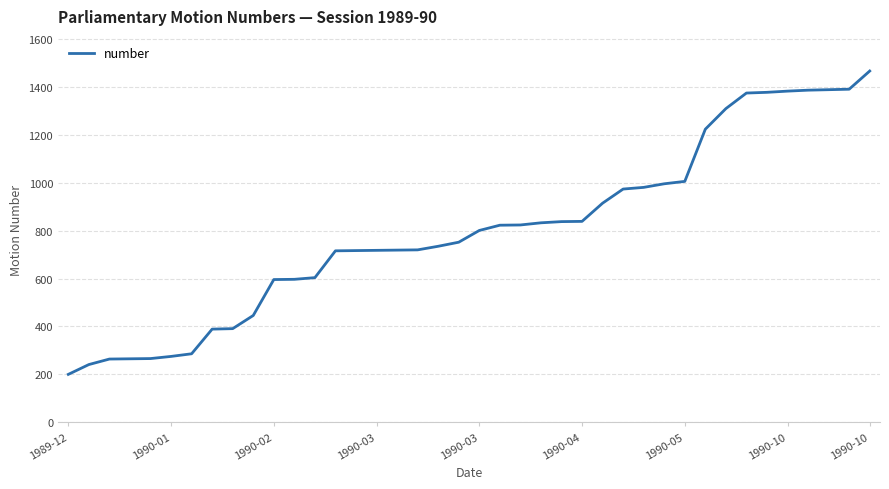

How many categories are shown in the chart?

40